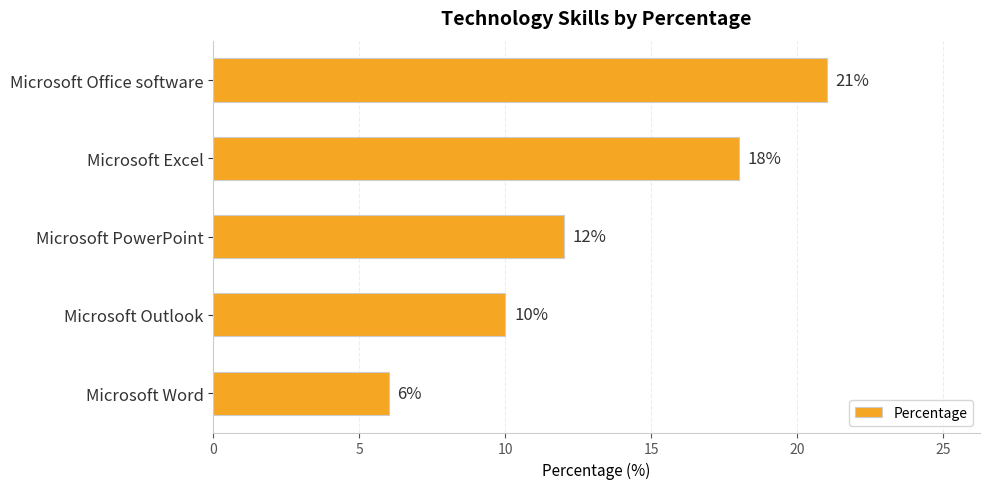

Count the values in the range 10 to 18.

3